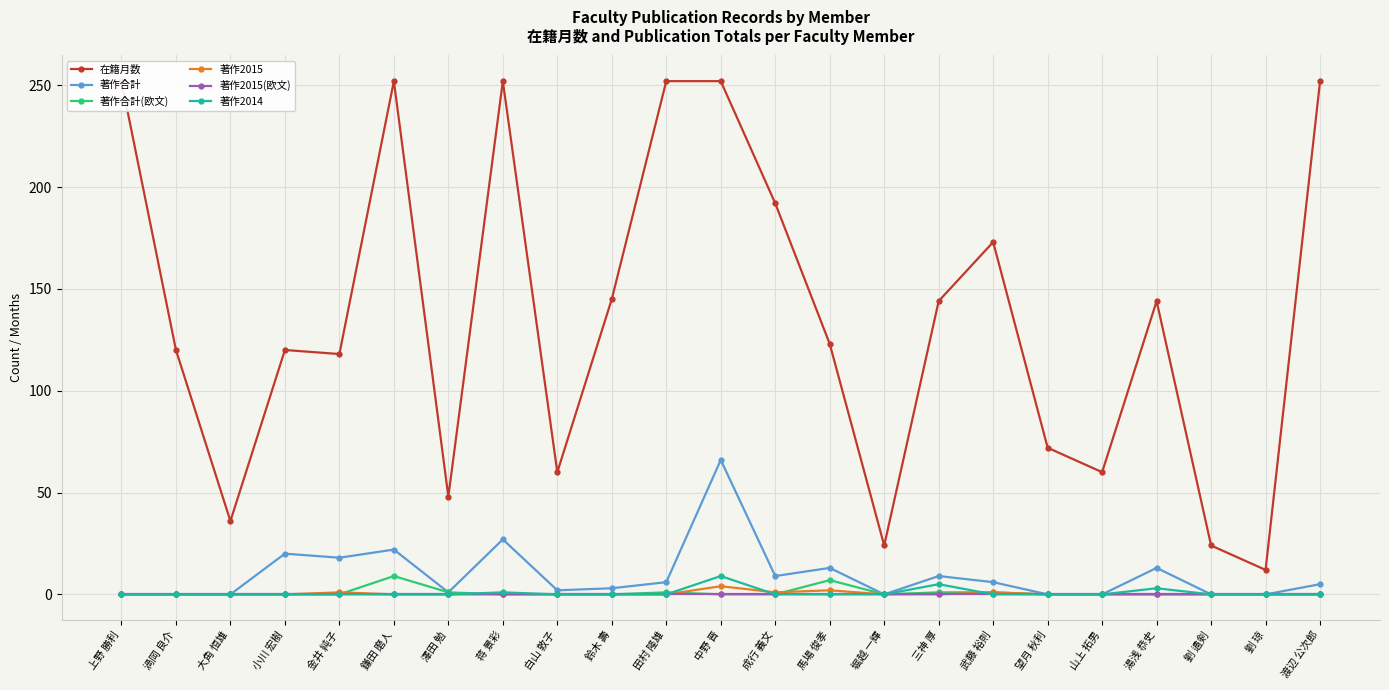

The 著作2014 series shows 5 at 馬場 俊孝. True or false?

False